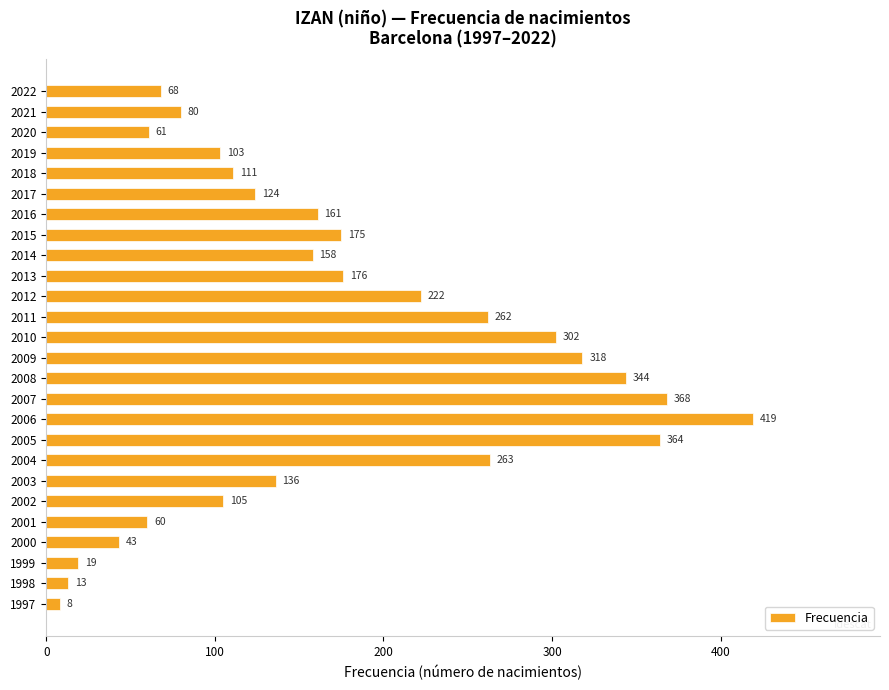

What is the minimum value shown in the chart?

8